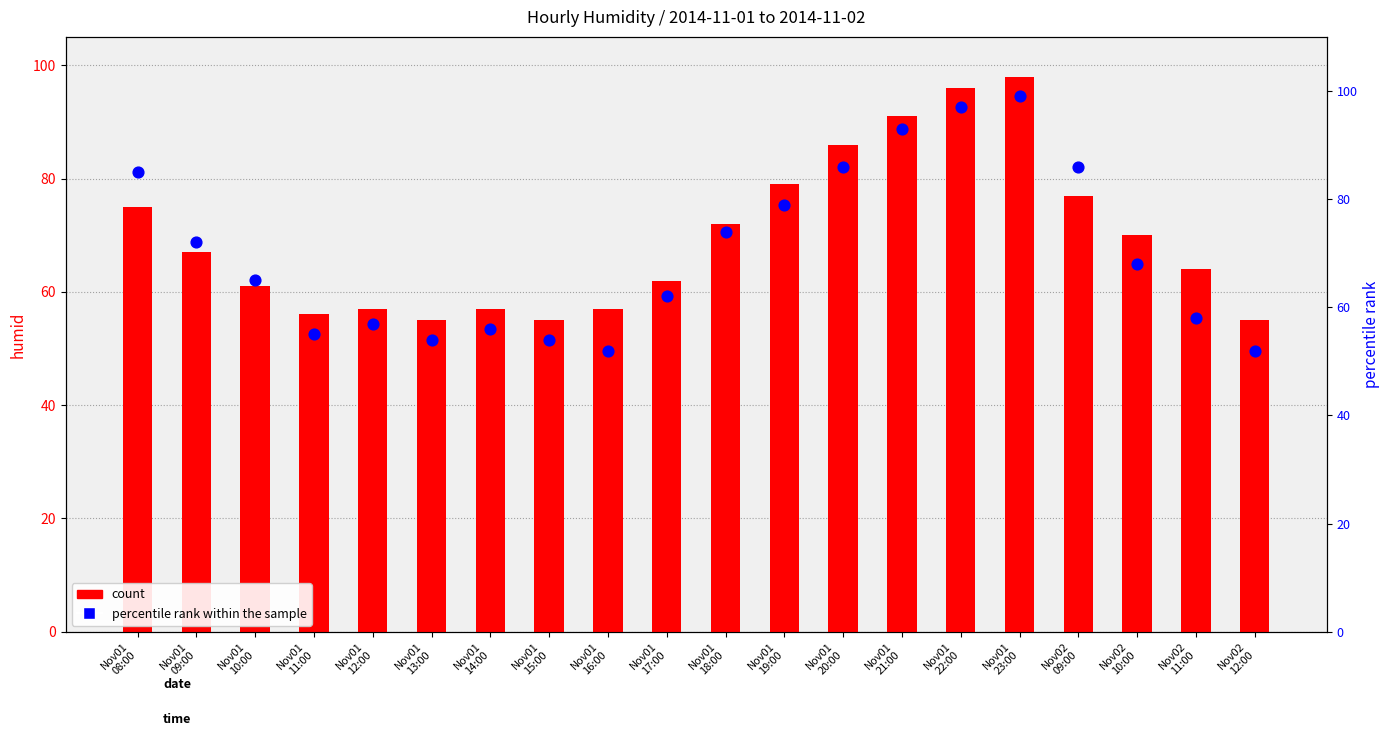

At which category is the sum across all series the highest?

Nov01
23:00